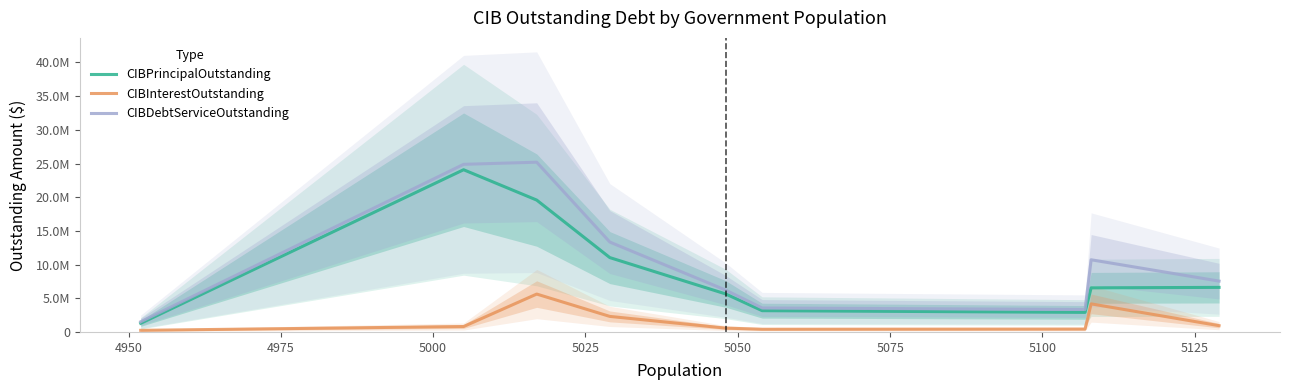

How many interior local valleys does the CIBInterestOutstanding series have?

1